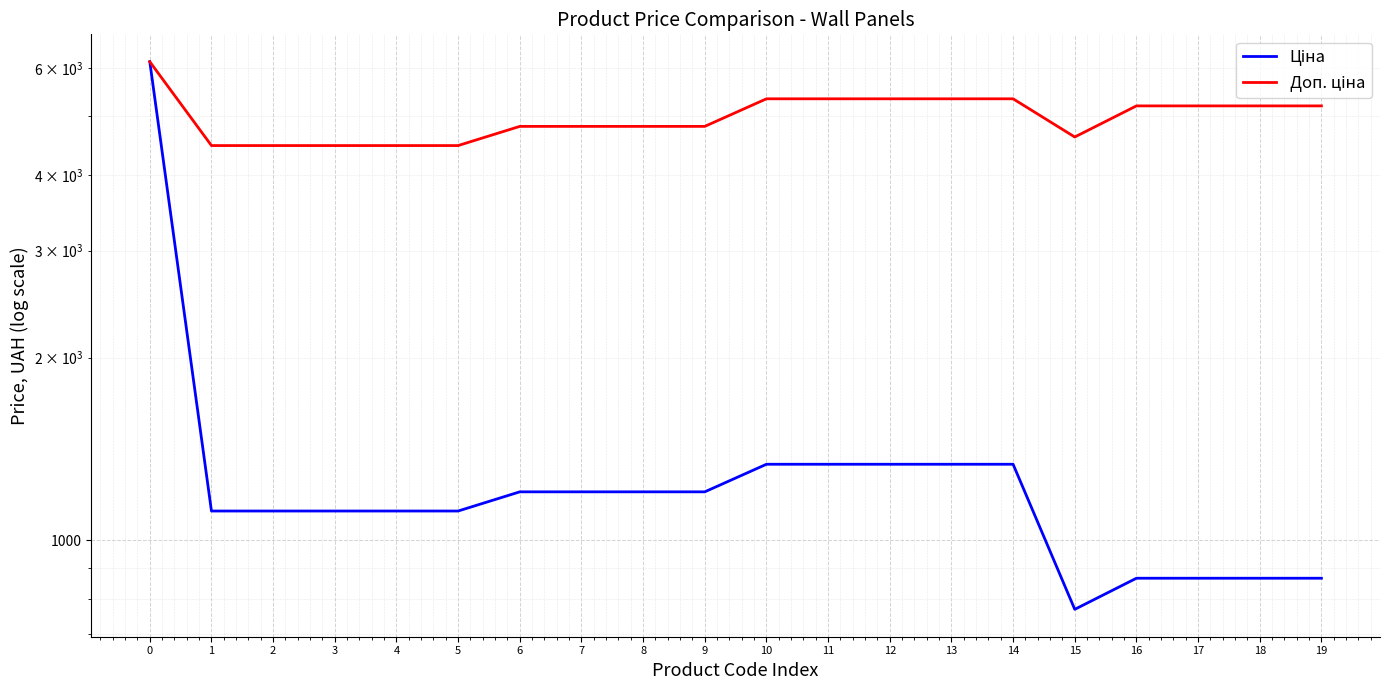

The Доп. ціна series shows 5195.4 at 16. True or false?

True